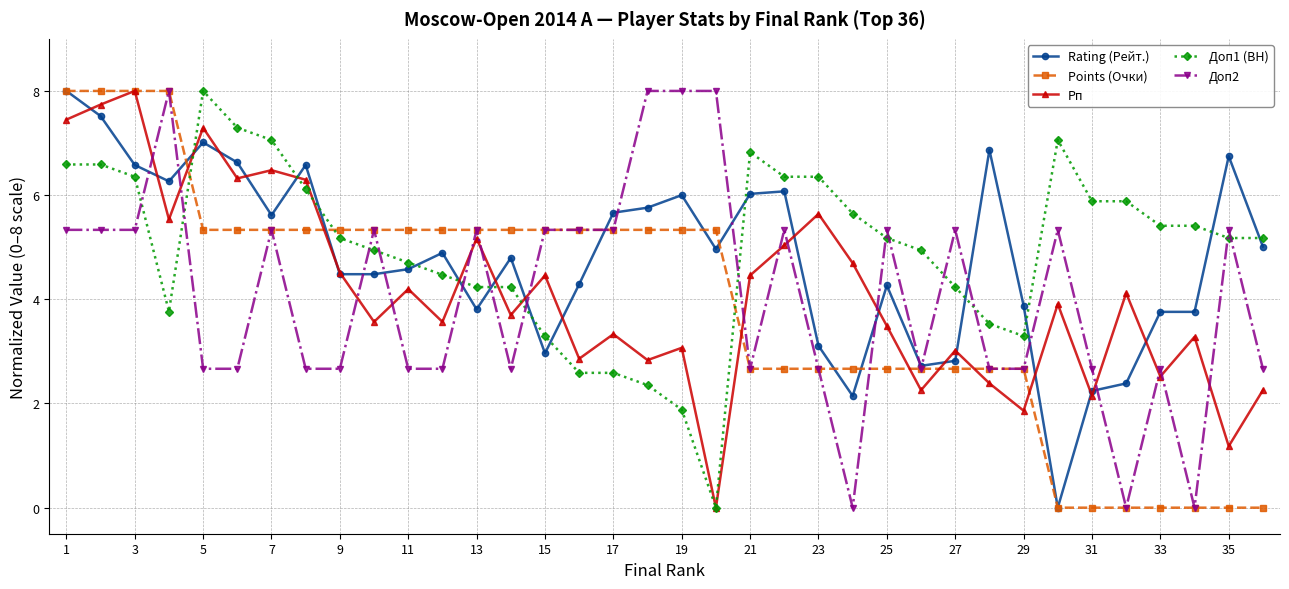

Does the chart have visible grid lines?

Yes